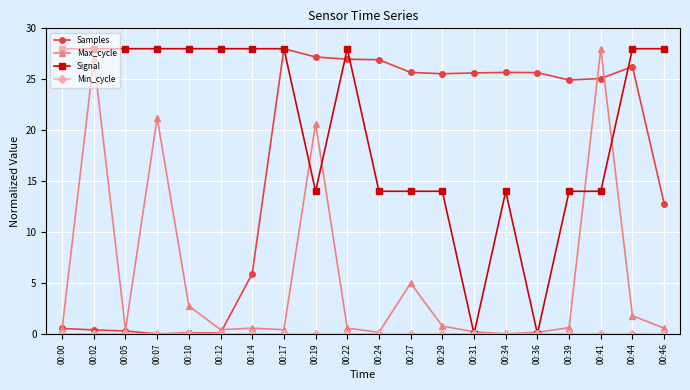

The Max_cycle series shows 0.4 at 00:12. True or false?

True